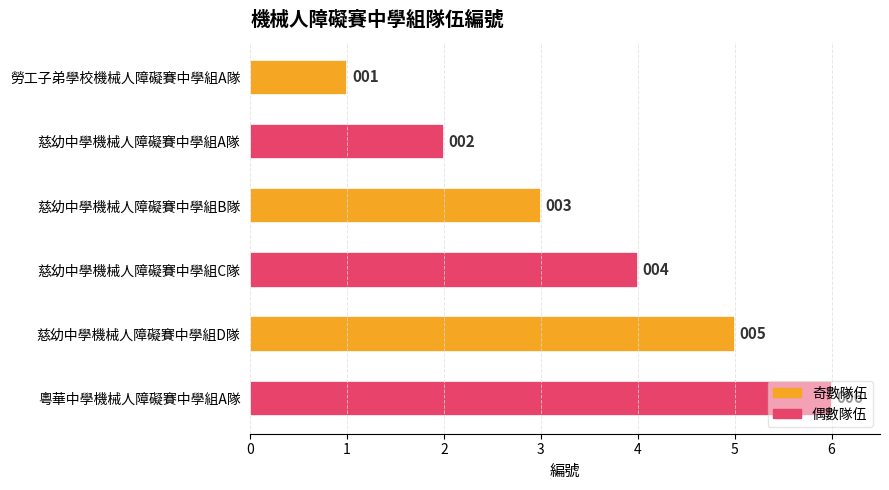

Rank the categories by value from highest to lowest.

粵華中學機械人障礙賽中學組A隊, 慈幼中學機械人障礙賽中學組D隊, 慈幼中學機械人障礙賽中學組C隊, 慈幼中學機械人障礙賽中學組B隊, 慈幼中學機械人障礙賽中學組A隊, 勞工子弟學校機械人障礙賽中學組A隊